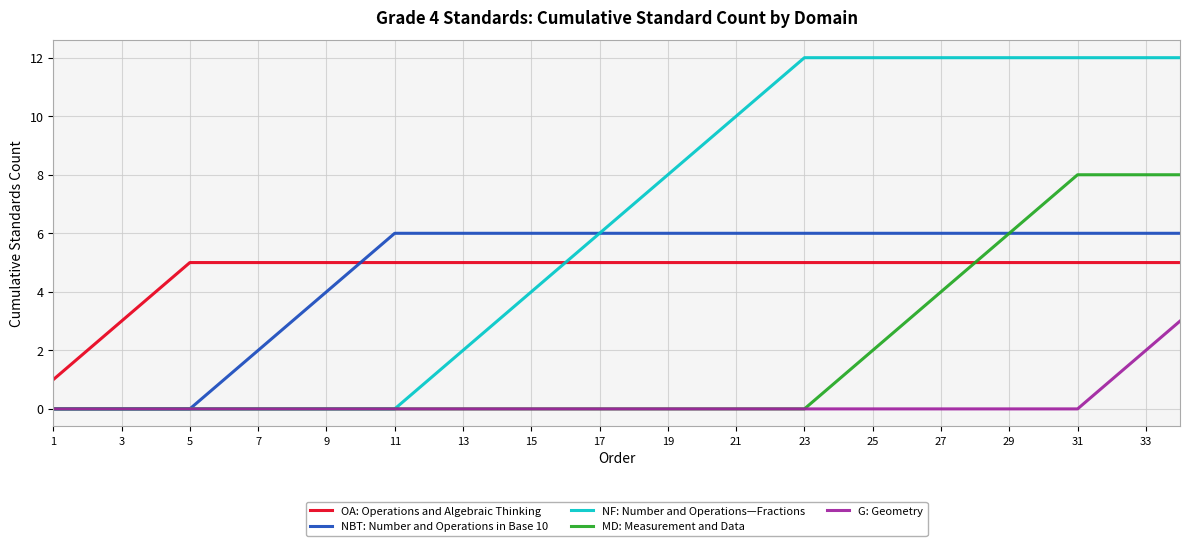

What is the sum of all NF: Number and Operations—Fractions values?

210